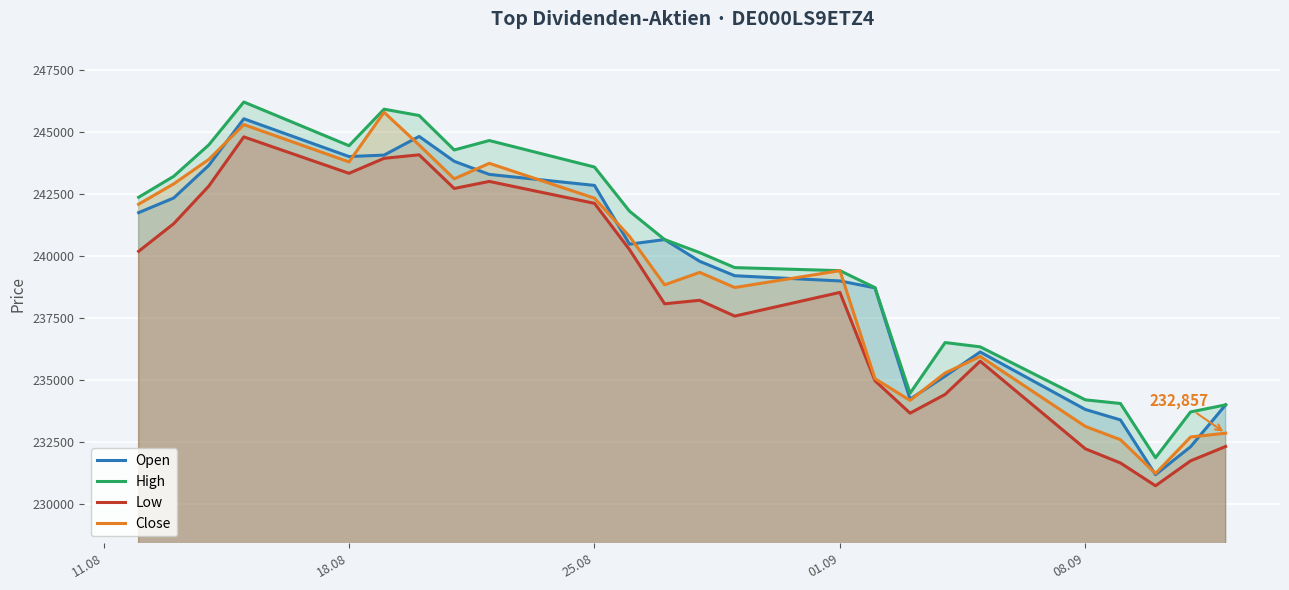

True or false: High and Close cross at least once.

False